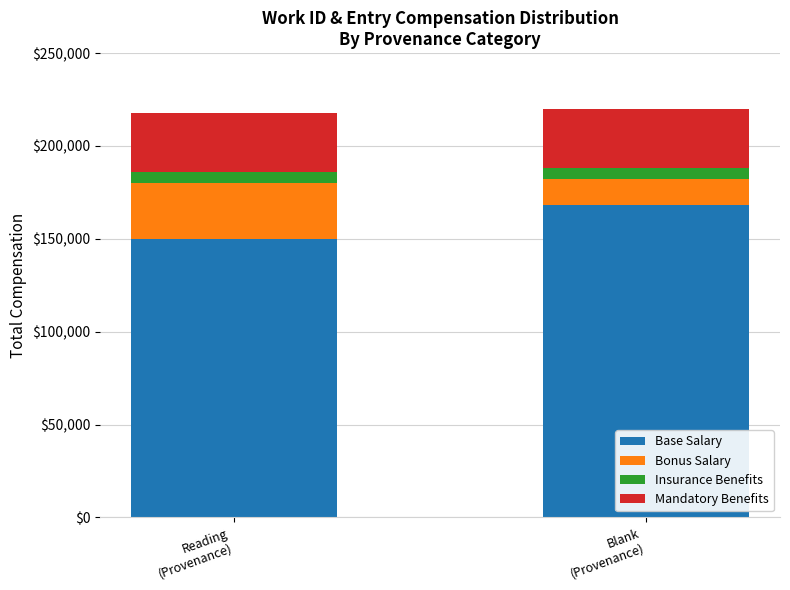

What is the average value of the Base Salary series?

159000